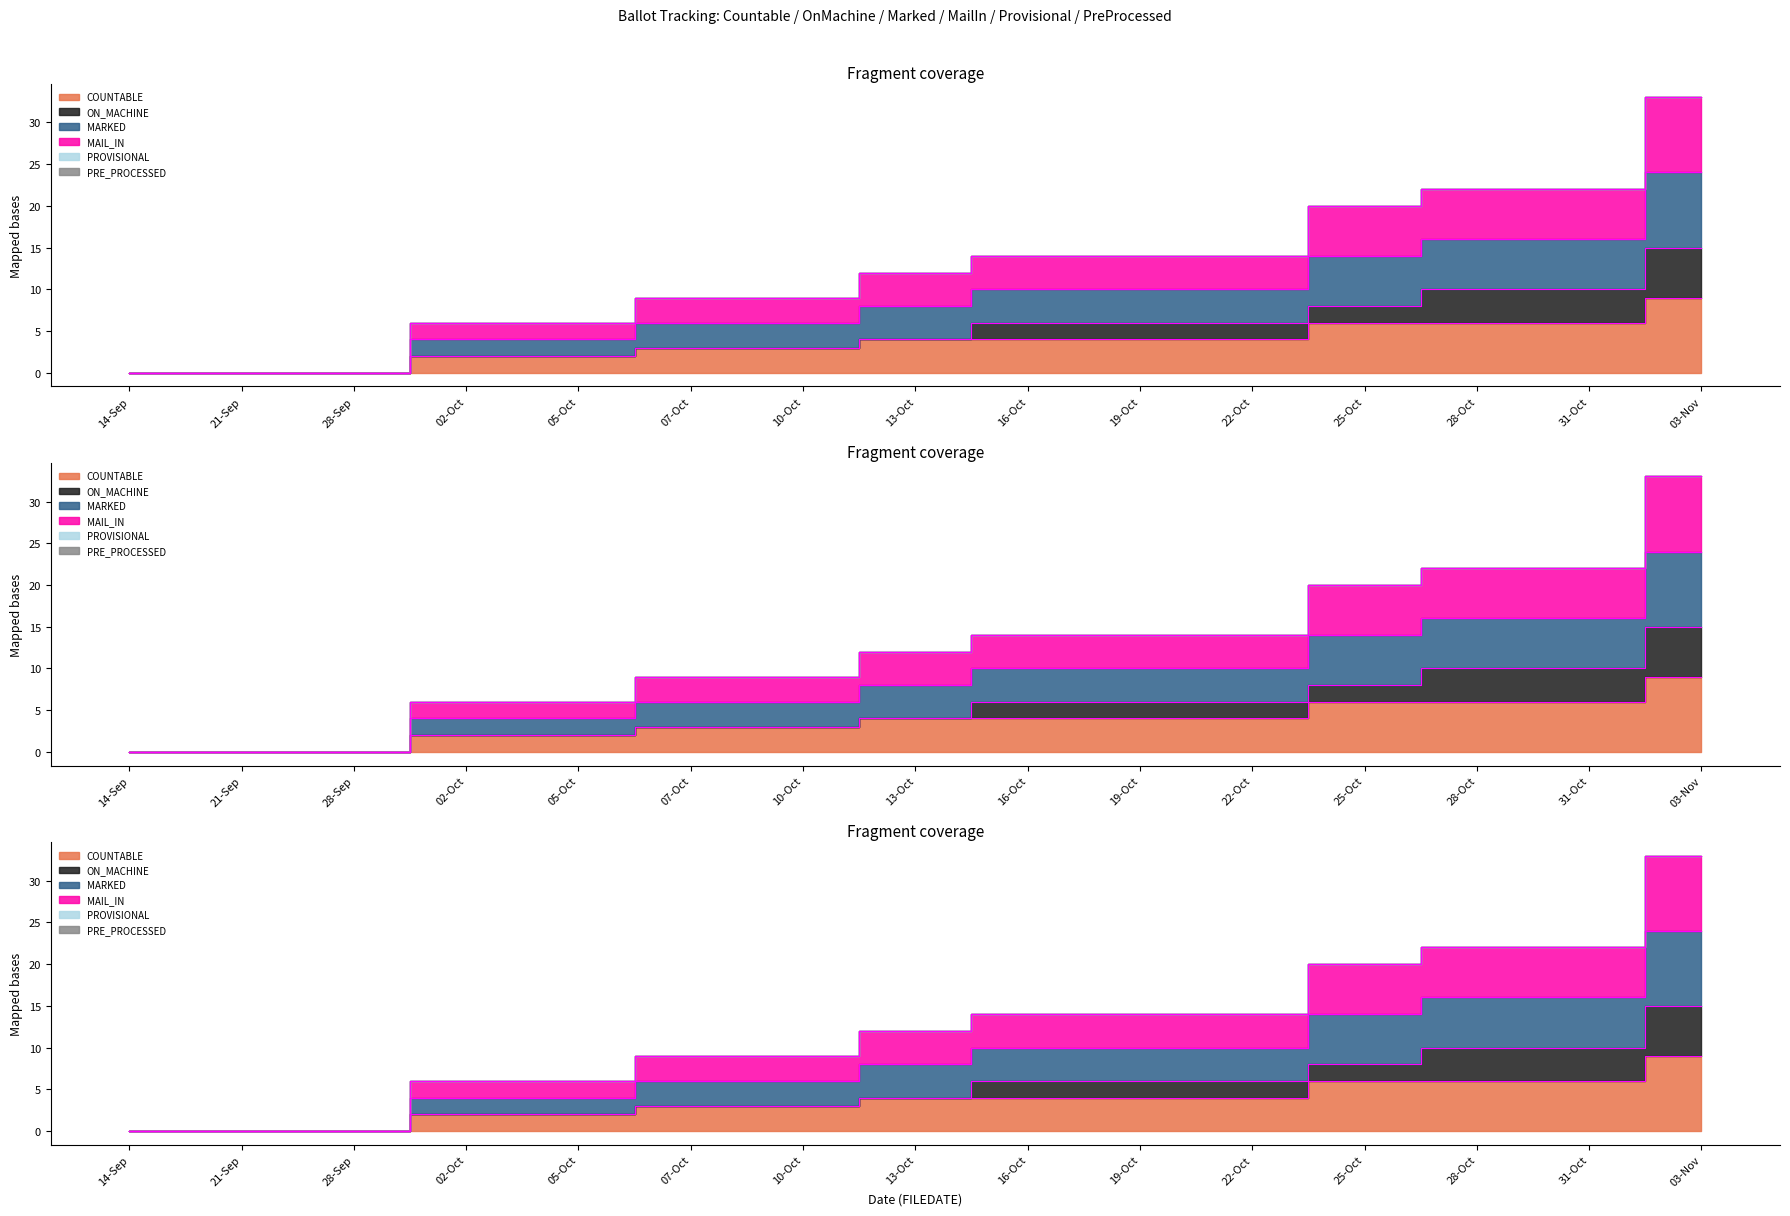

At which label does MAIL_IN first exceed 4?

25-Oct